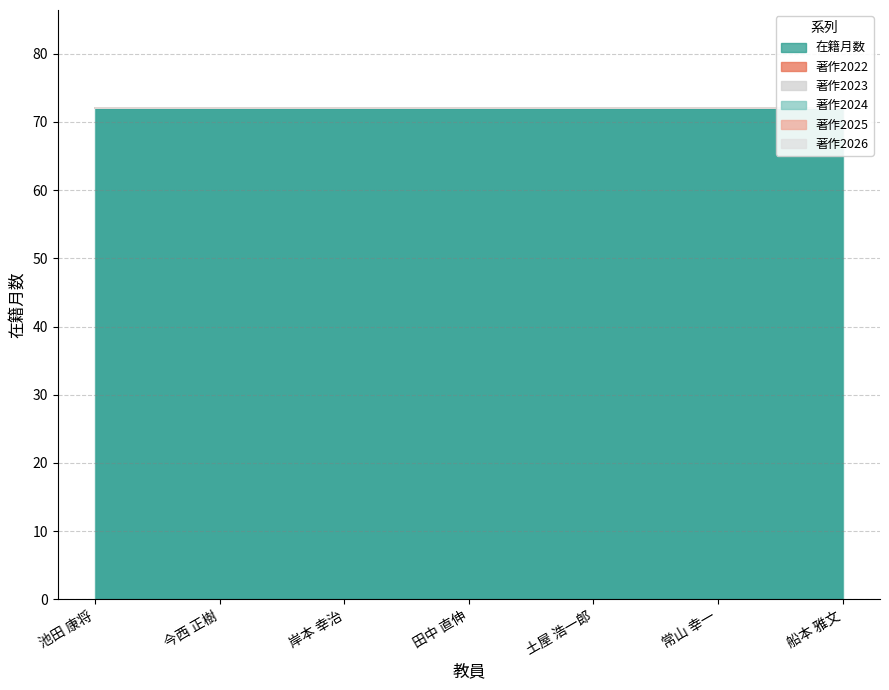

Is it true that 著作2024 equals 0 at 岸本 幸治?

True